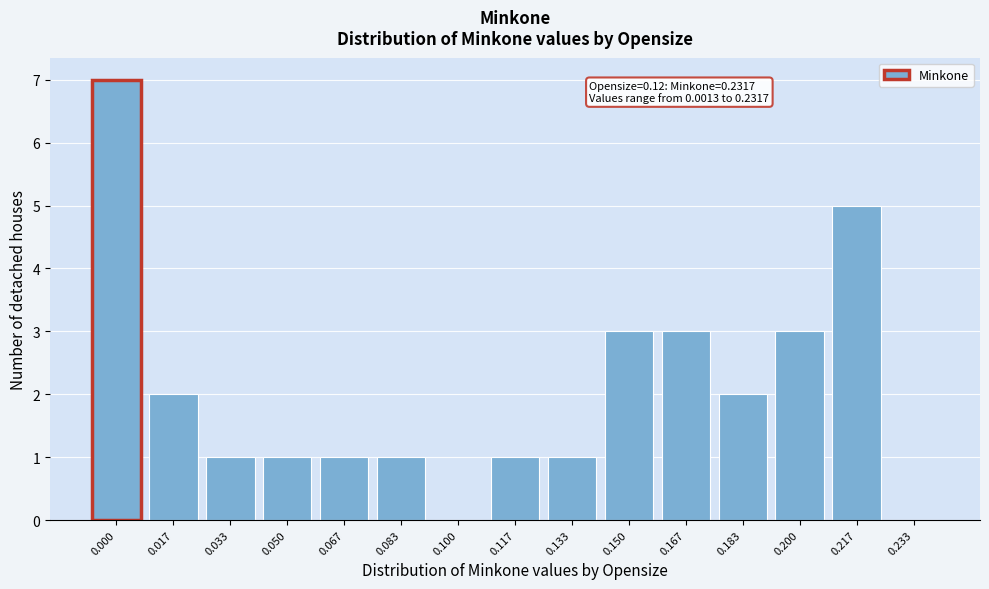

Reading right to left, what are all the values shown in this chart?

0.233=0	0.217=5	0.200=3	0.183=2	0.167=3	0.150=3	0.133=1	0.117=1	0.100=0	0.083=1	0.067=1	0.050=1	0.033=1	0.017=2	0.000=7